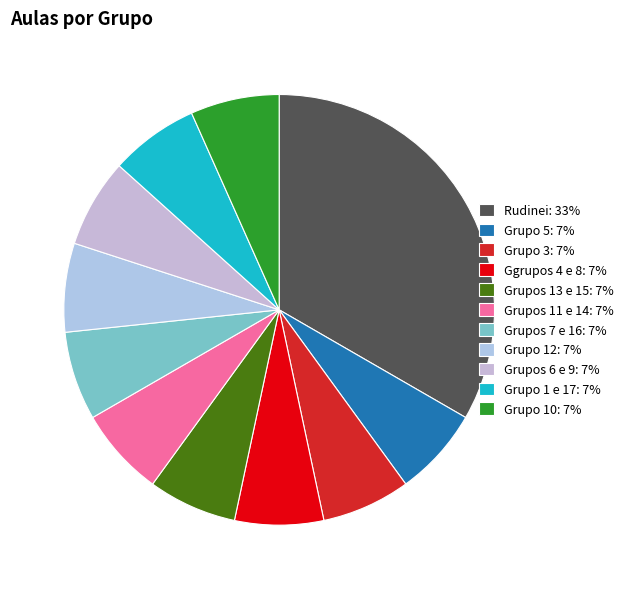

Is the sum of Ggrupos 4 e 8 and Grupos 11 e 14 greater than half?

No